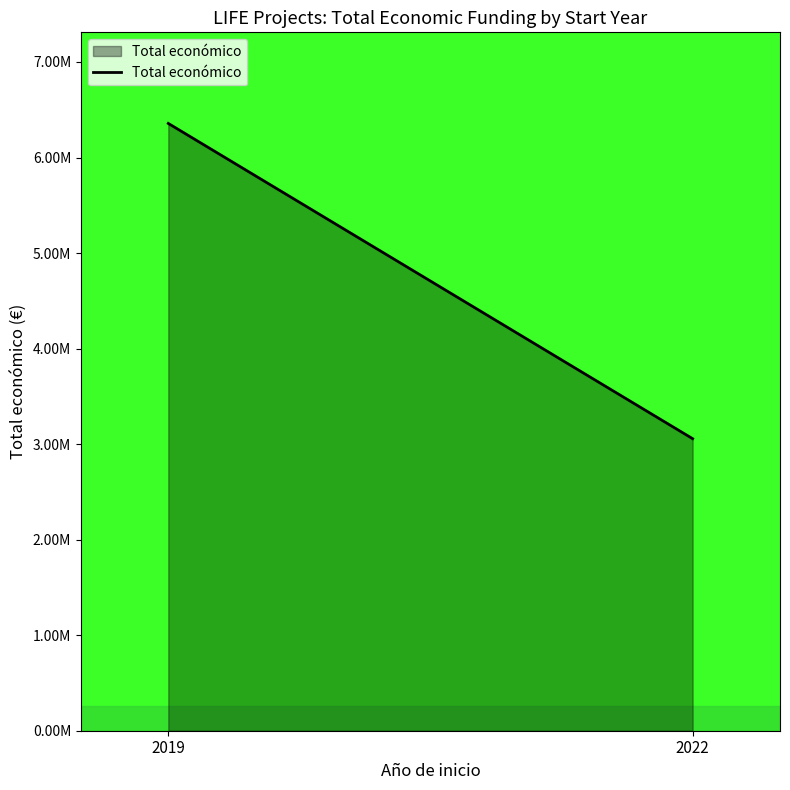

Between 2019 and 2022, which is larger?

2019